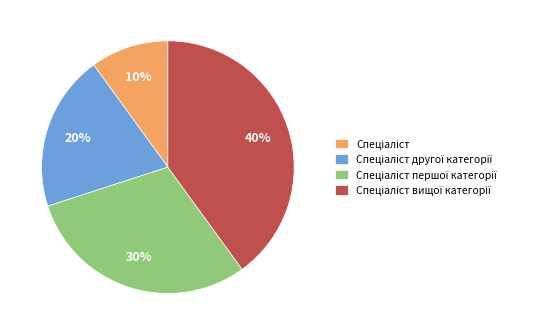

How many slices are in this pie chart?

4